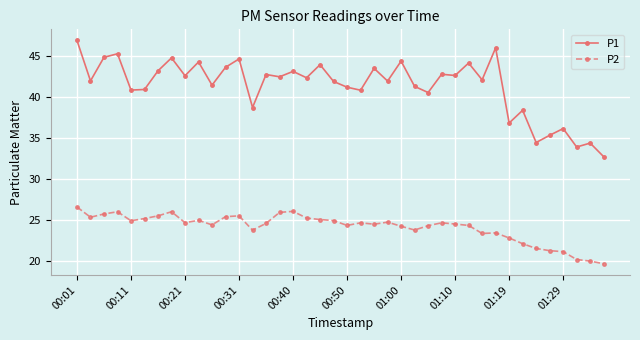

True or false: P2 has more than 1 interior local peaks.

True